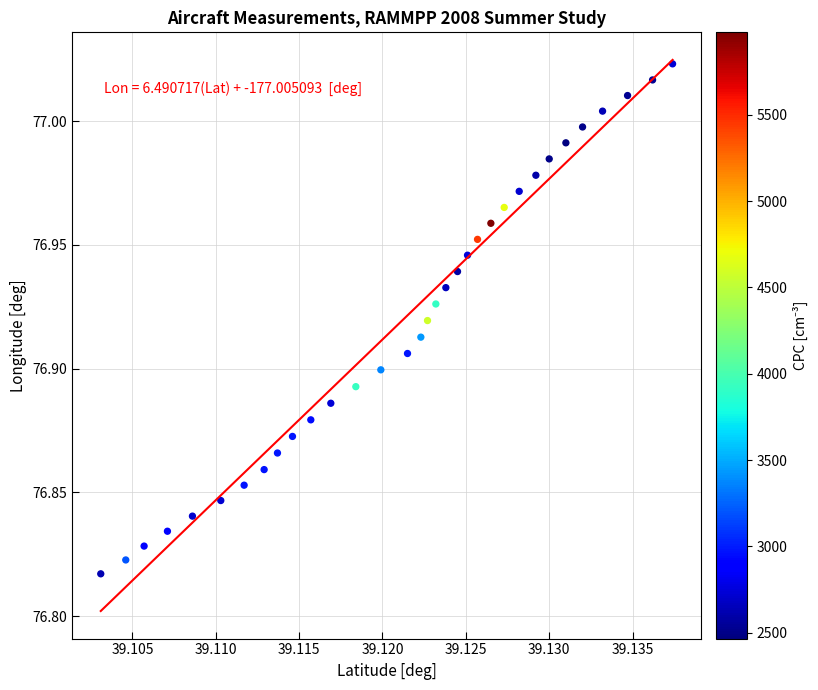

How many data points are displayed?

33